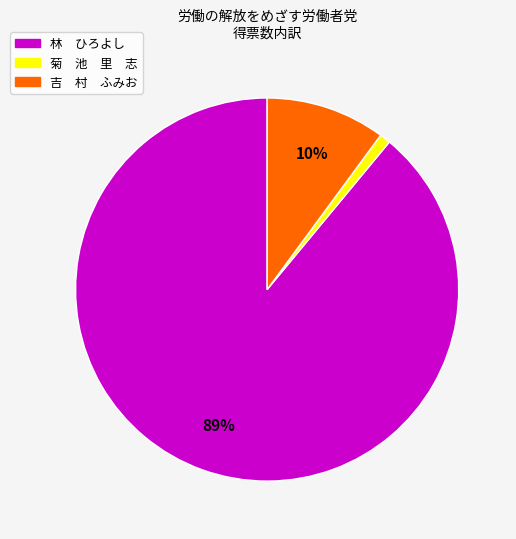

Between 吉 村 ふみお and 林 ひろよし, which is larger?

林 ひろよし